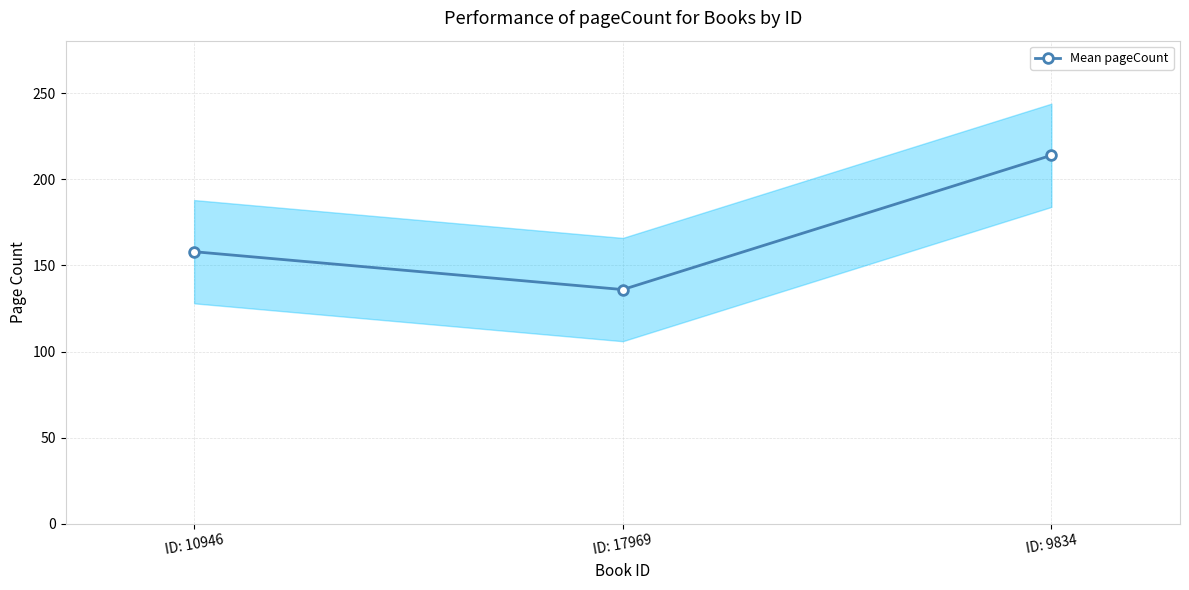

Between ID: 17969 and ID: 10946, which is larger?

ID: 10946